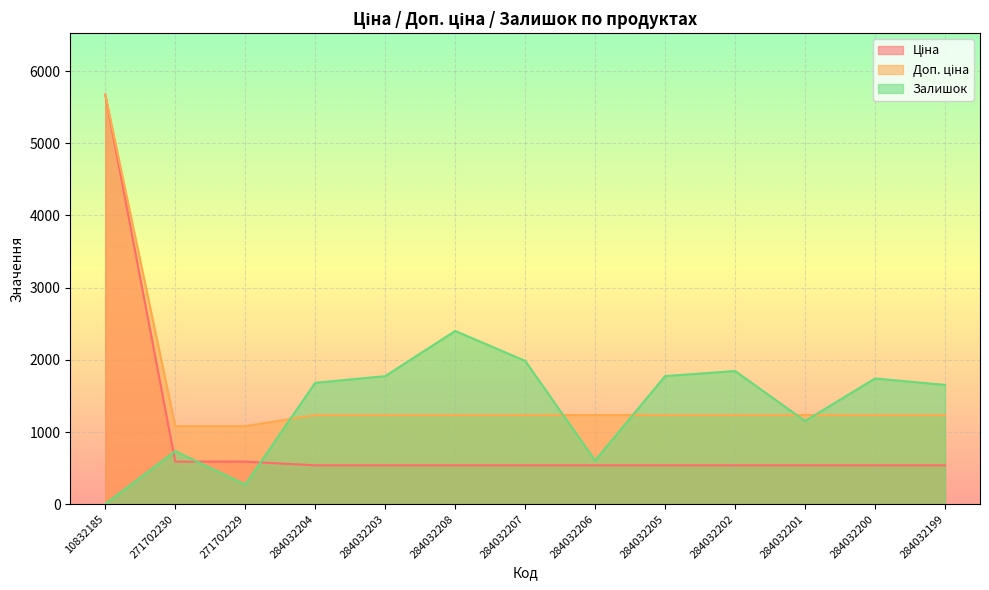

Rank the series by their maximum value, from highest to lowest.

Ціна, Доп. ціна, Залишок